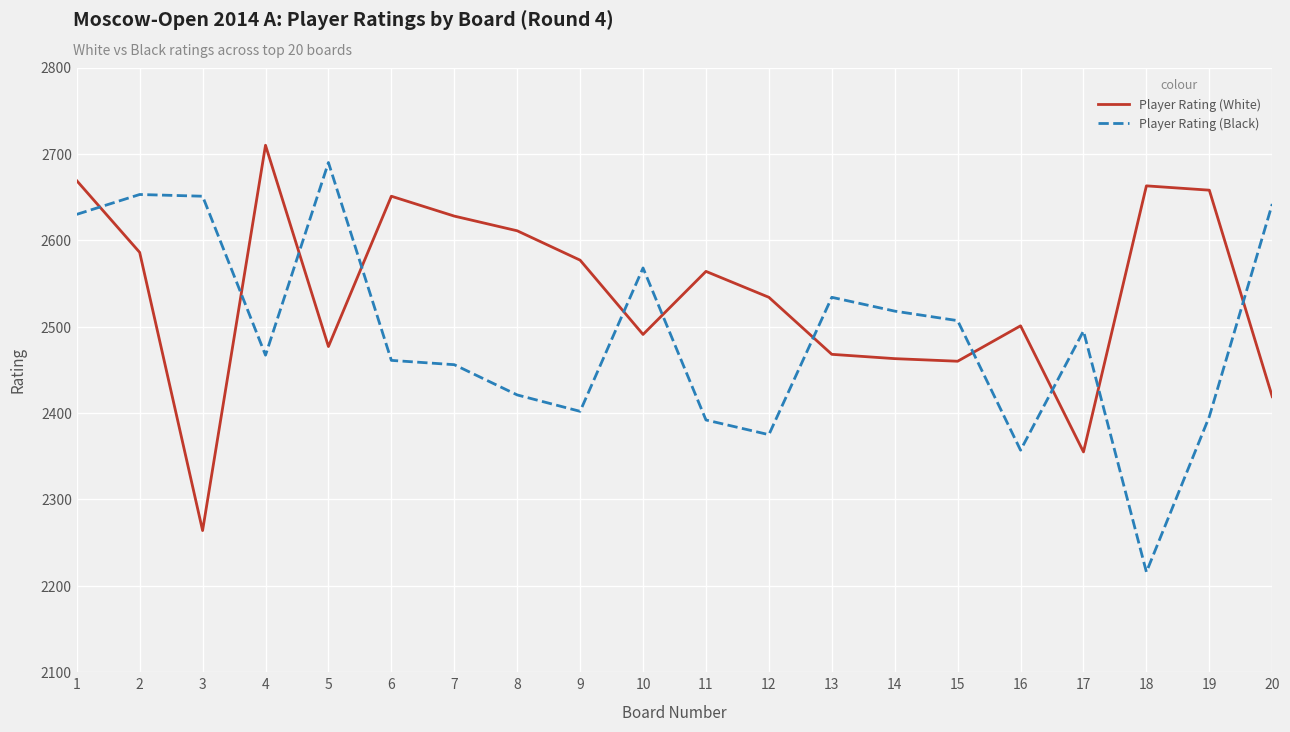

At which label does Player Rating (Black) first exceed 2495?

1